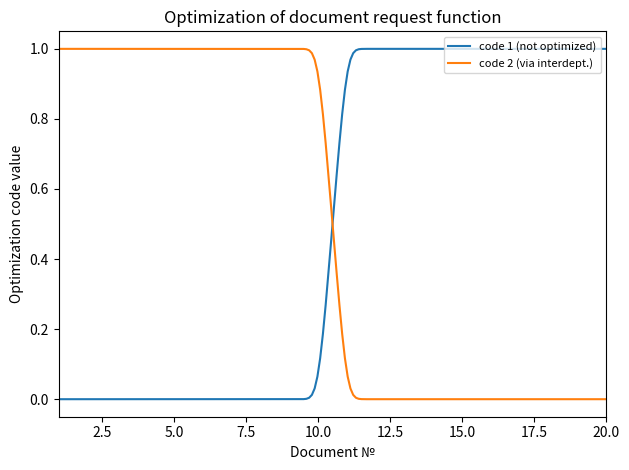

After their last crossing, which series has the higher values: code 1 (not optimized) or code 2 (via interdept.)?

code 1 (not optimized)